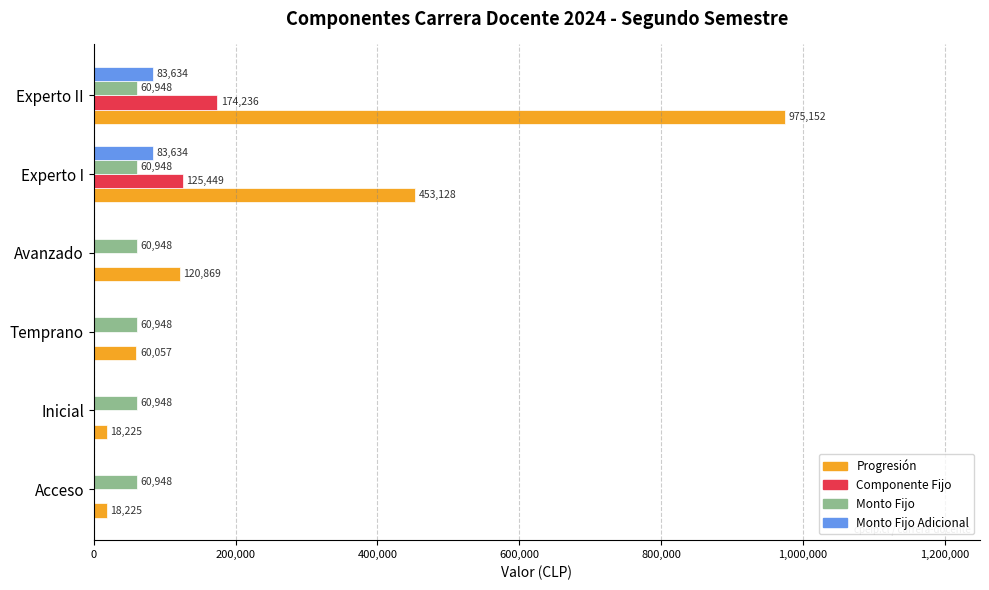

What is the greatest value displayed?

975152